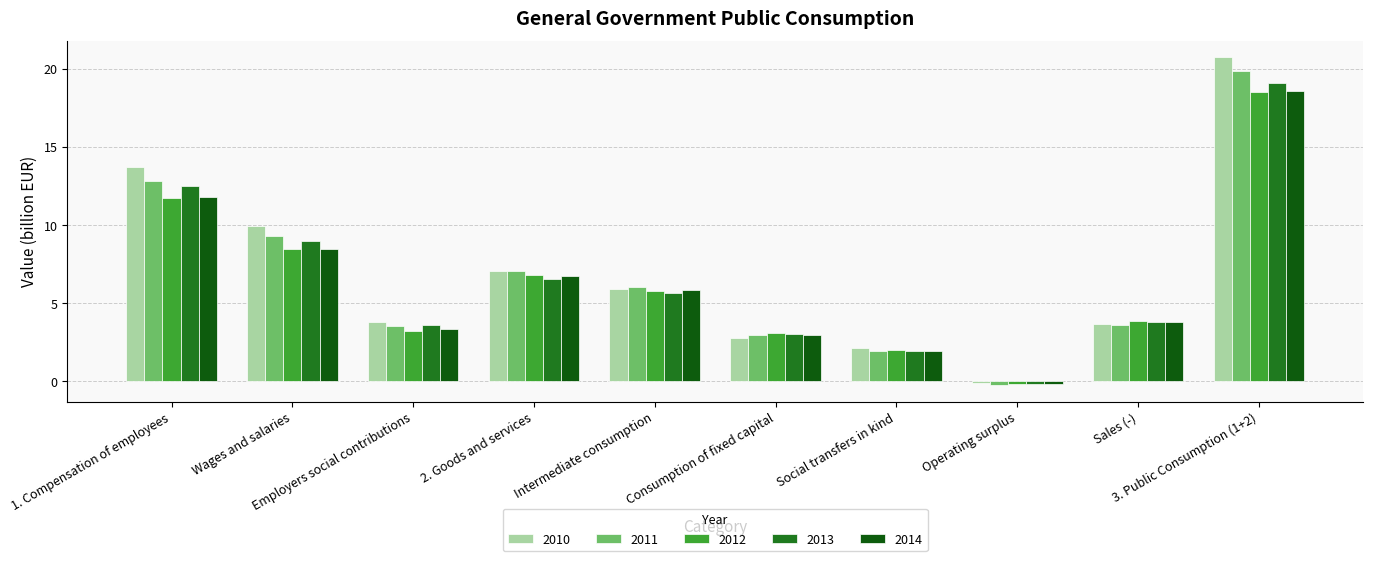

How many positive values does the 2011 series have?

9